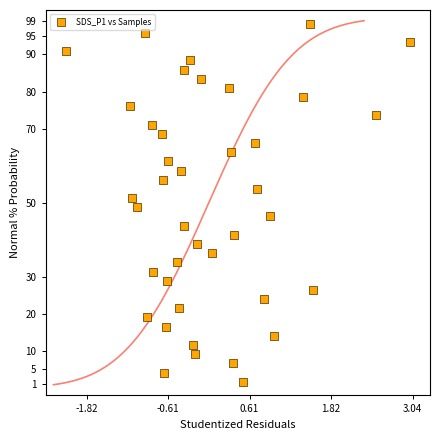

What is the range of Y values (max minus min)?

96.6